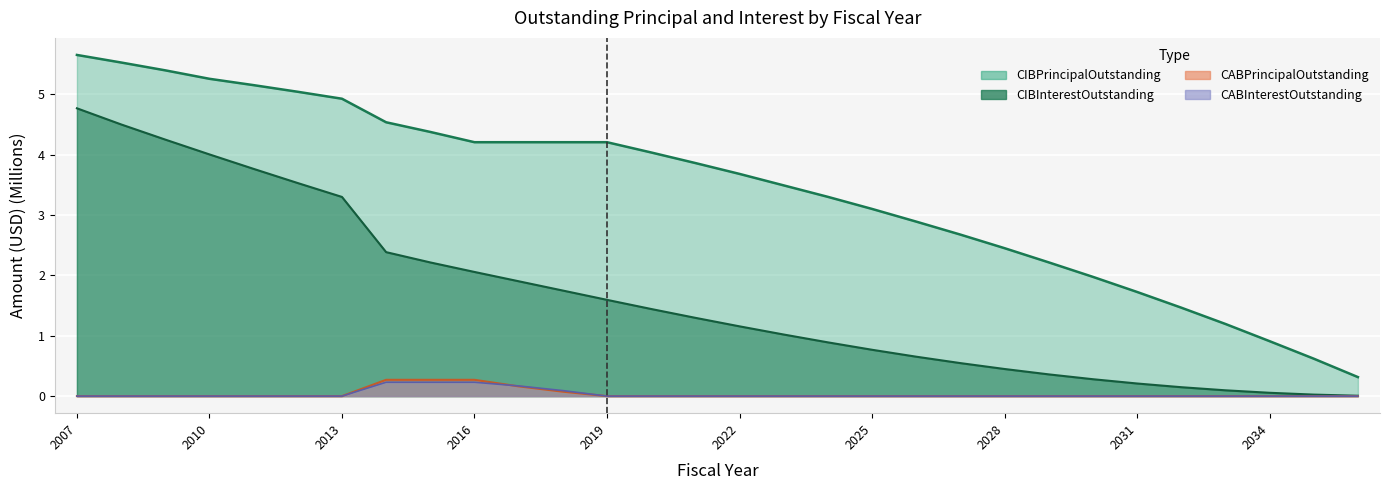

The CIBPrincipalOutstanding series shows 1.4 at 2024. True or false?

False